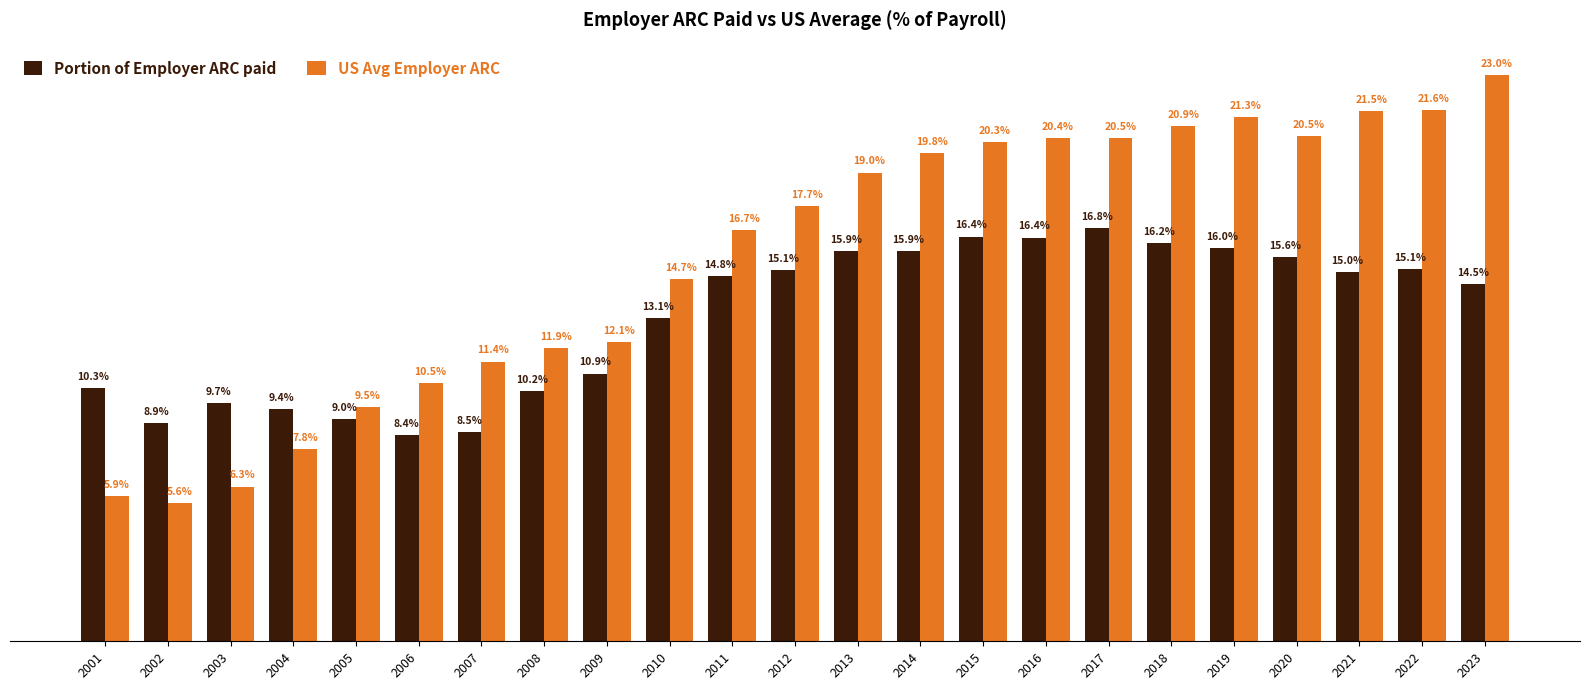

Between 2009 and 2015, which series saw the biggest shift?

US Avg Employer ARC